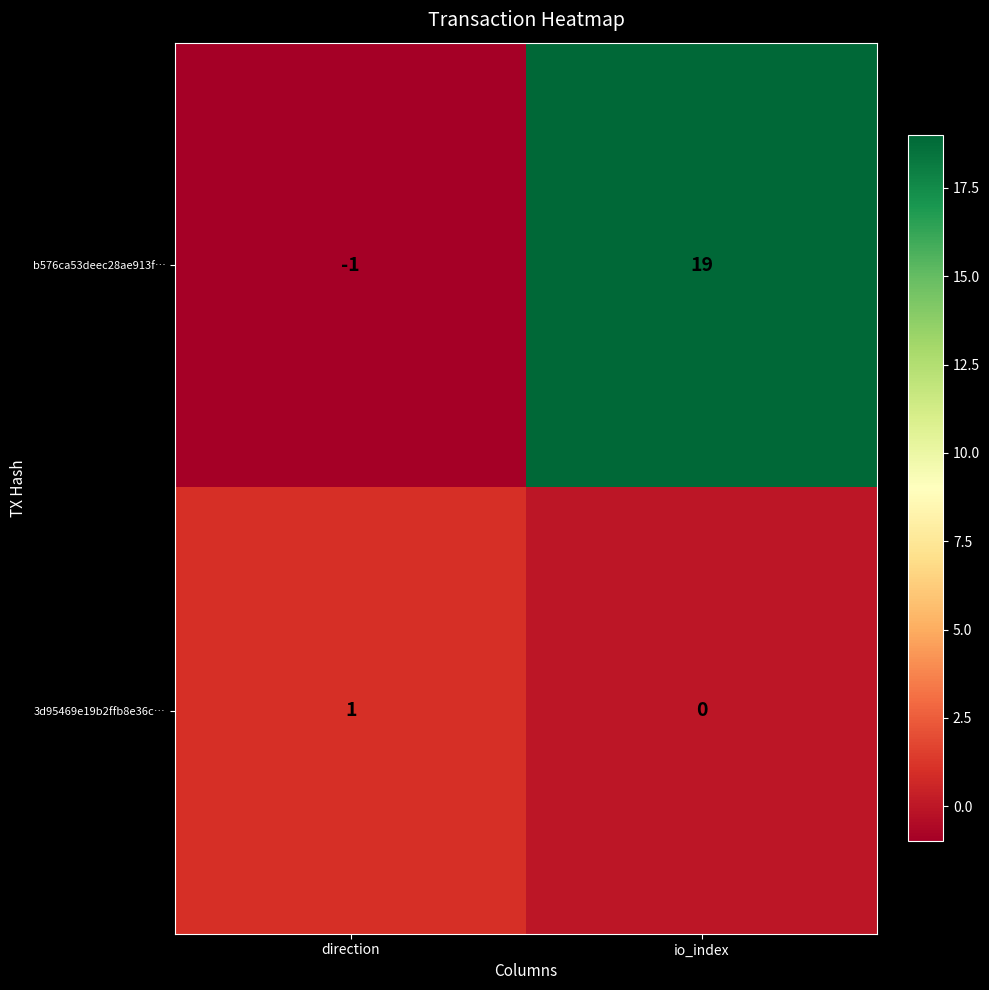

How many series are shown in this chart?

2